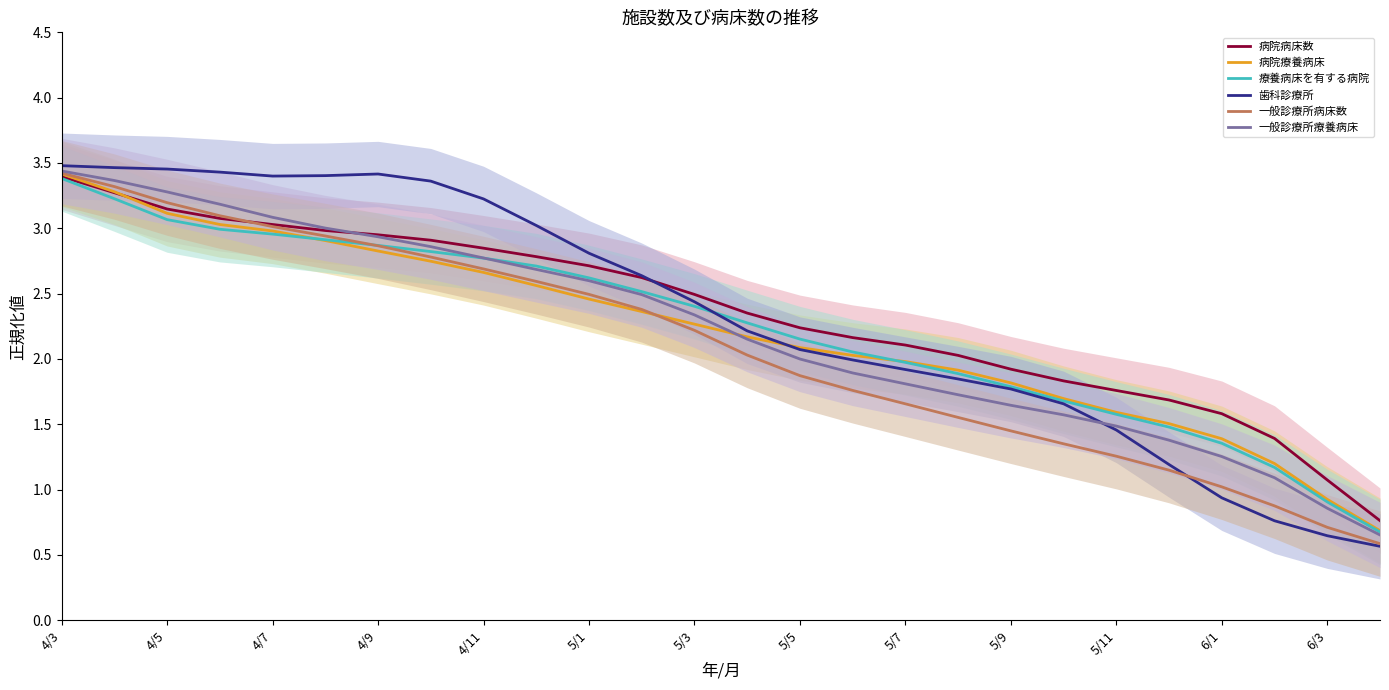

True or false: 一般診療所病床数 has a value of 1.4 at 6/1.

False